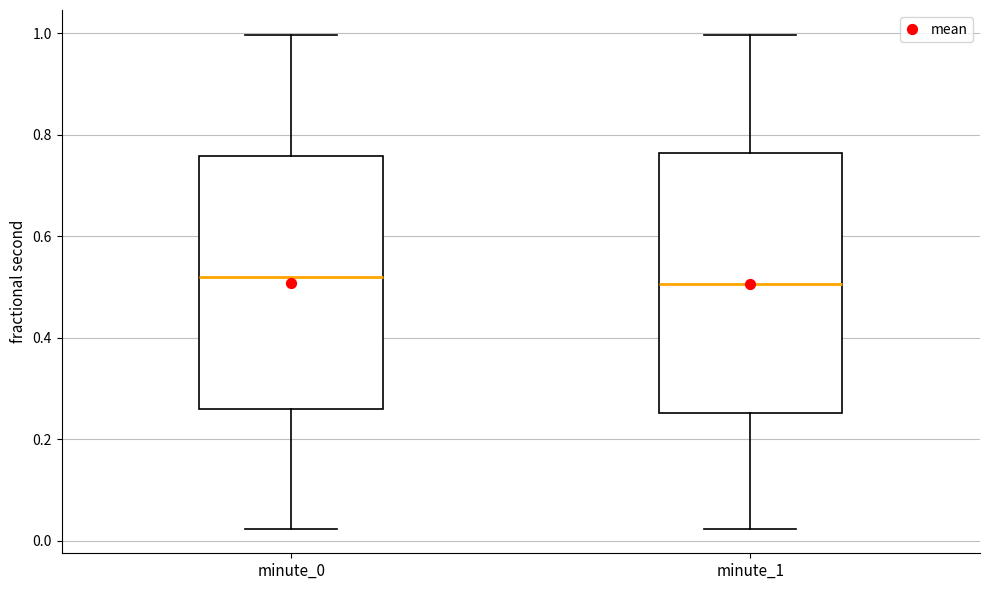

Reading left to right, read every box against the y-axis: the position of its median line, the range the box covers, and the ends of its whiskers. The values are not printed on the chart, so give them approximately, as read against the axis.

minute_0: median 0.52, box 0.26 to 0.76, whiskers 0.02 to 1.00
minute_1: median 0.50, box 0.26 to 0.76, whiskers 0.02 to 1.00